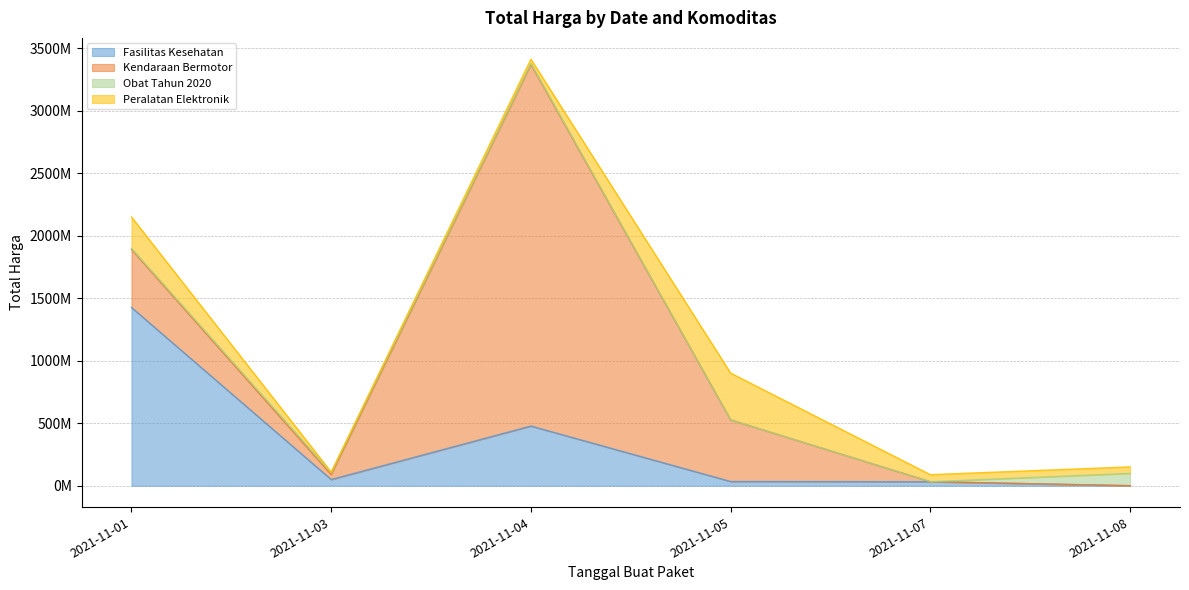

What is the total value across all series at 2021-11-03?

109034000